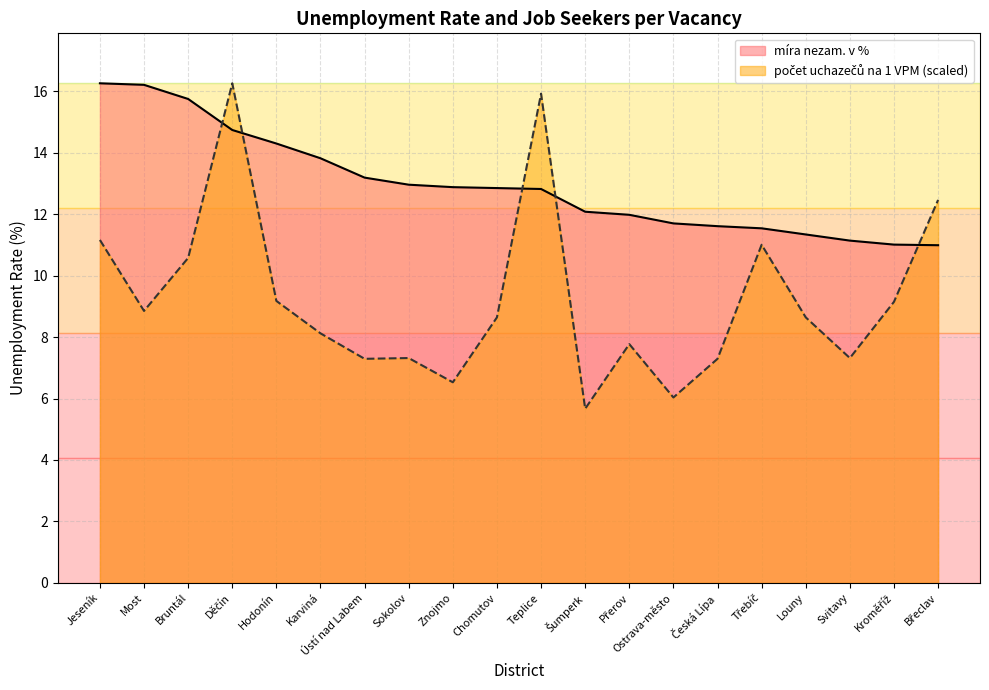

True or false: počet uchazečů na 1 VPM has a value of 6.5 at Znojmo.

True